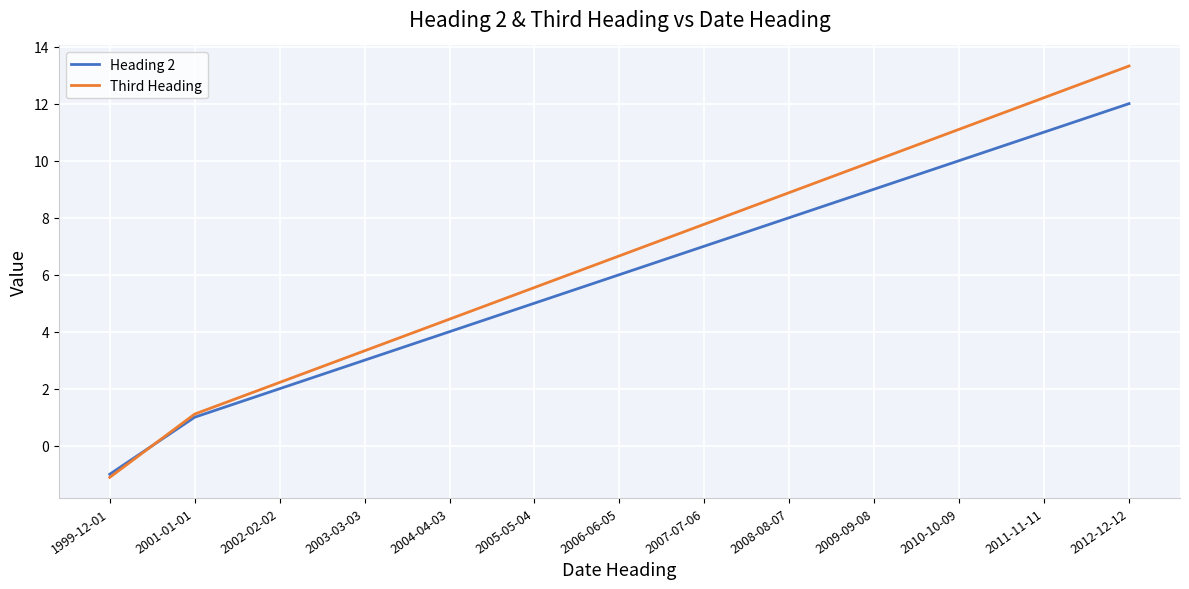

At which label is Heading 2 closest to 5?

2005-05-04